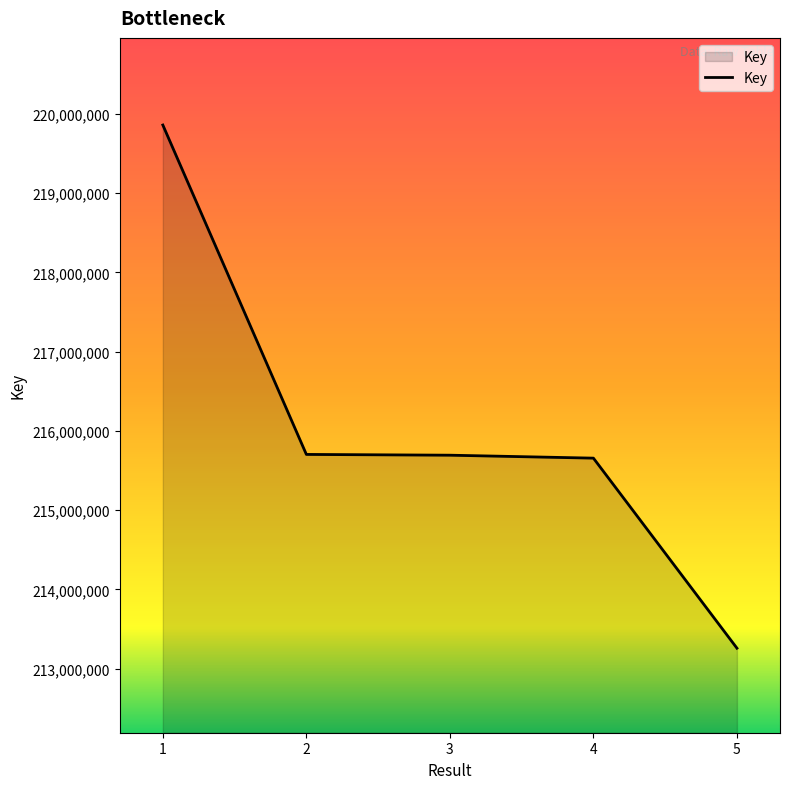

Which category has the highest value across all series?

1